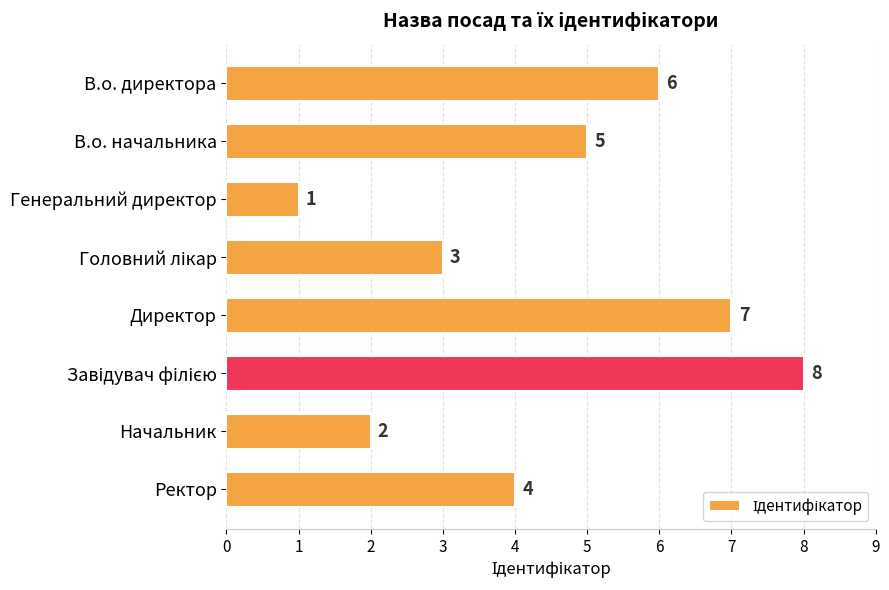

At which label is the value closest to 4?

Ректор